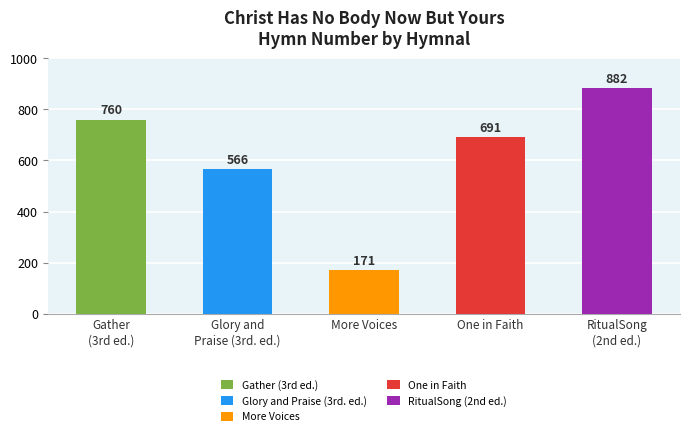

Does the chart contain stacked bars?

No